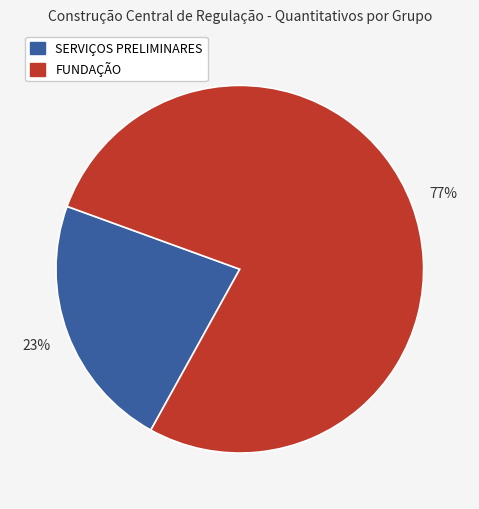

To the nearest percent, what is the average slice percentage?

50%